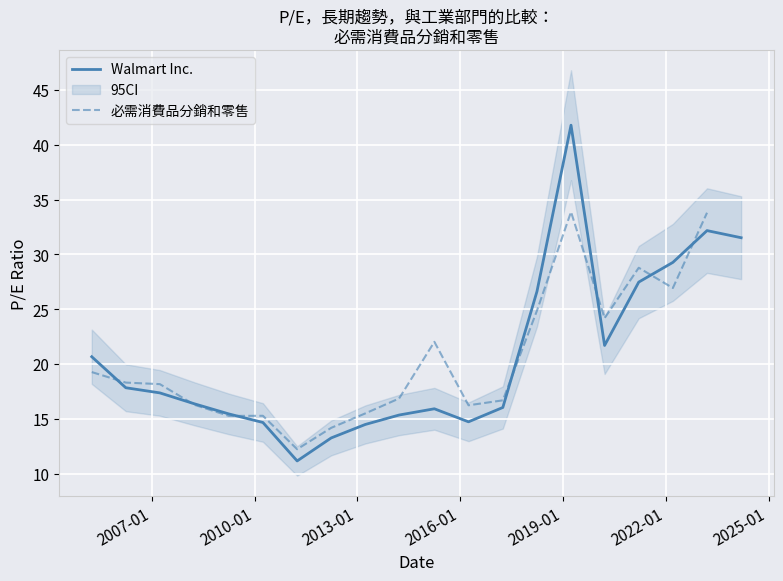

What is the minimum value for Walmart Inc.?

11.2